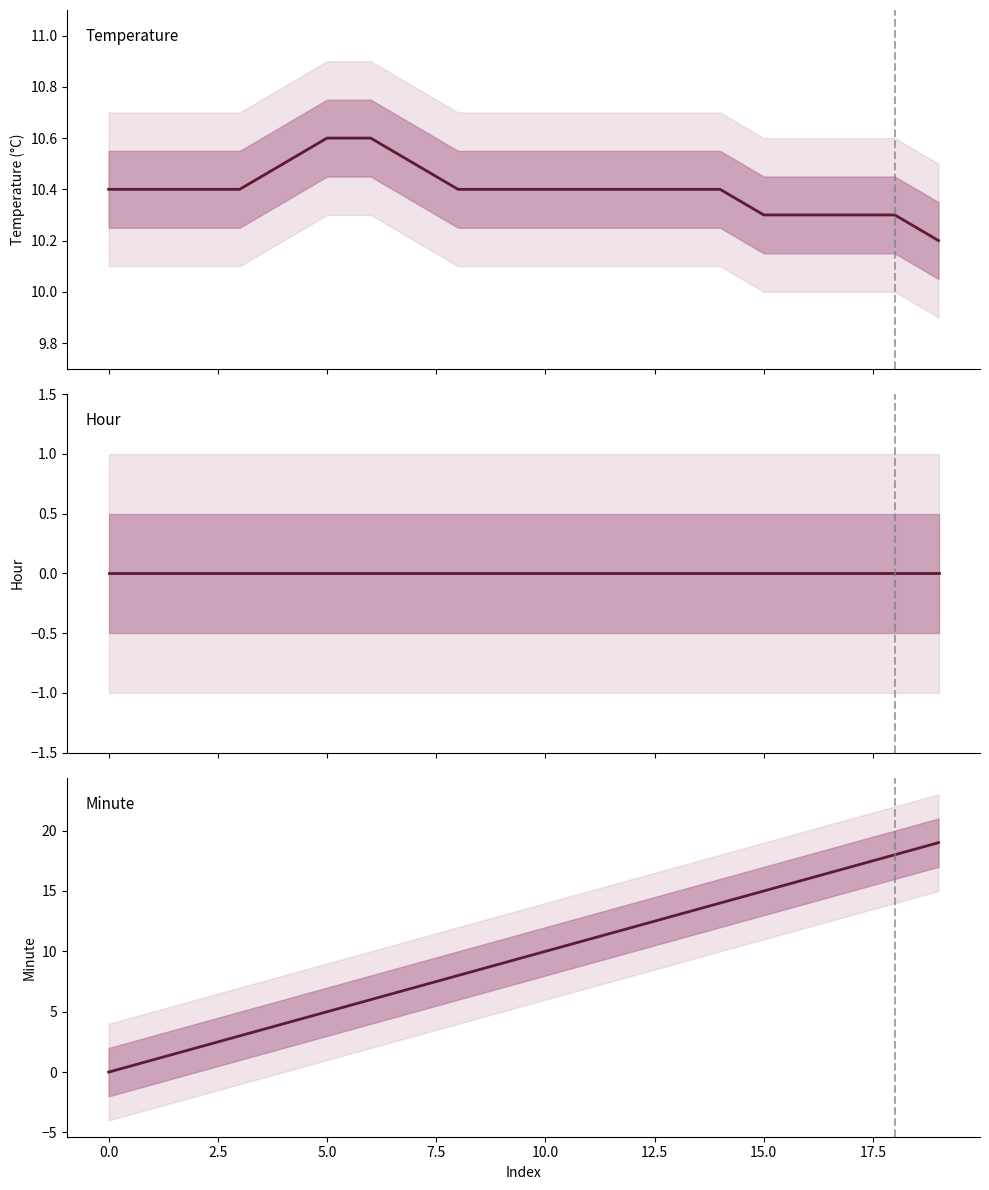

What position from the left is 19?

20